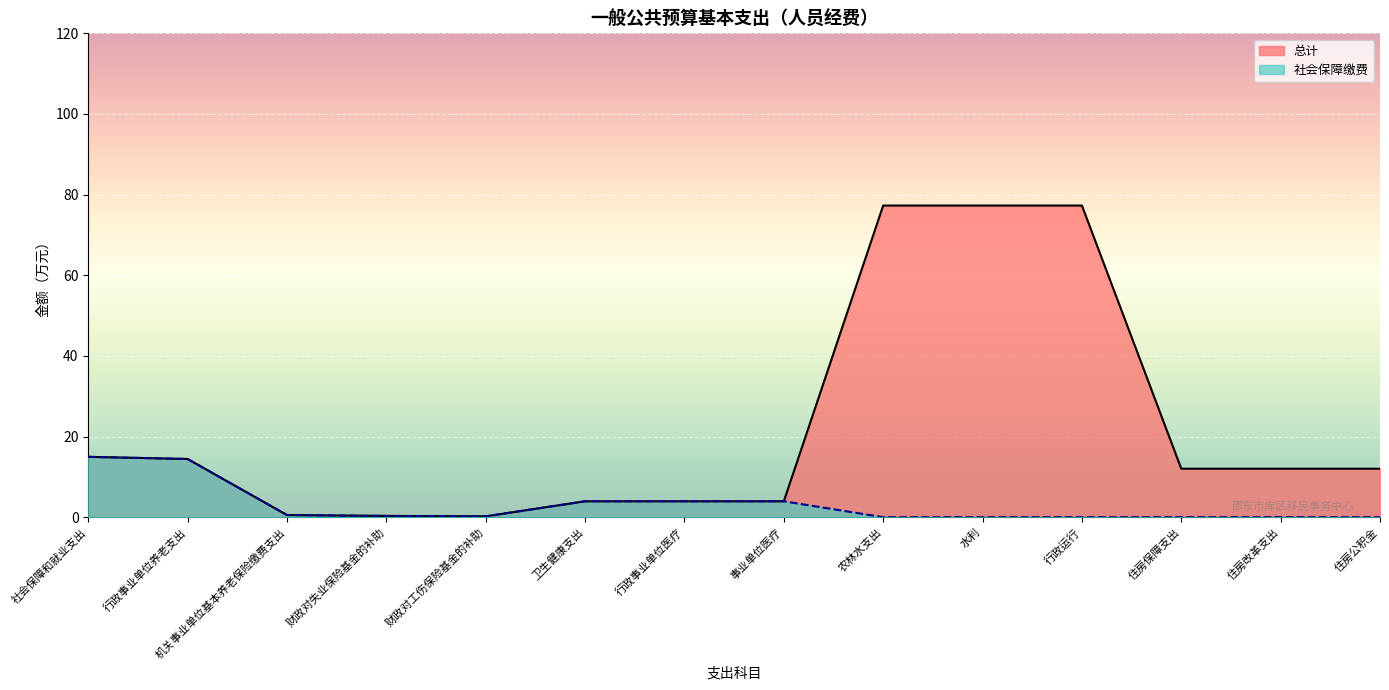

At how many categories does at least one series exceed 20?

3